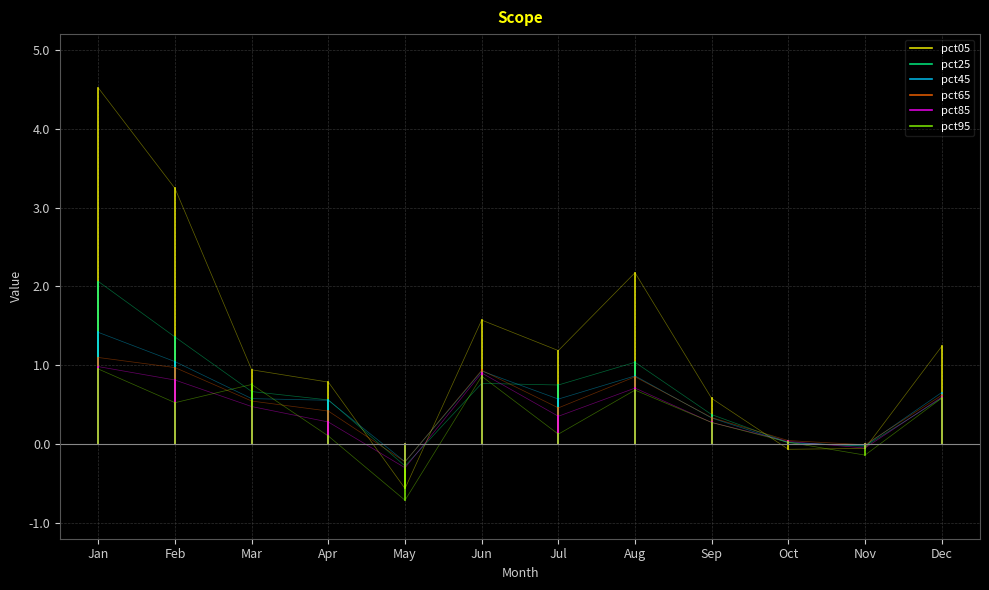

How many lines are shown in the chart?

6